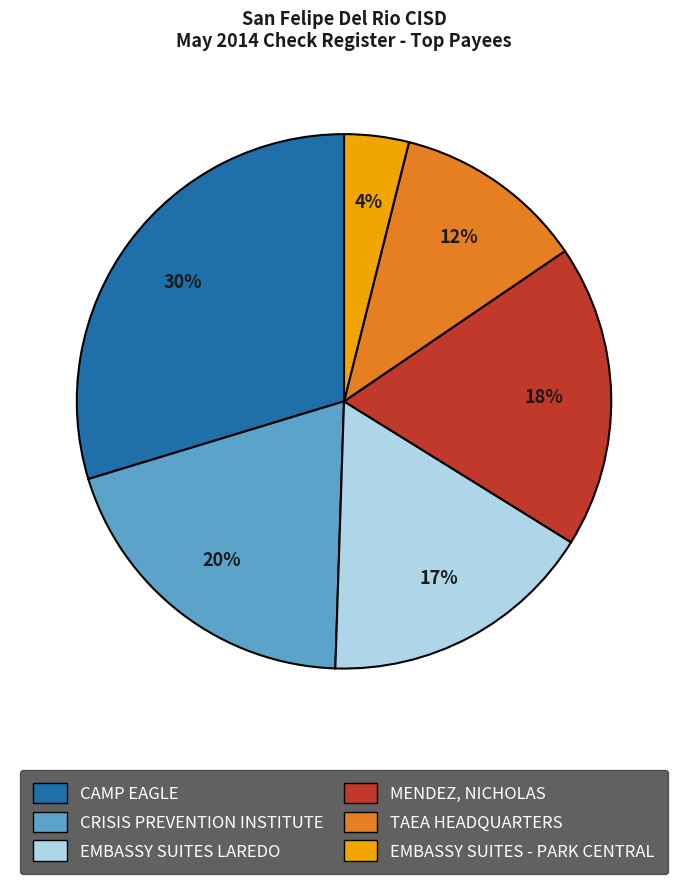

Does any single category account for the majority?

No